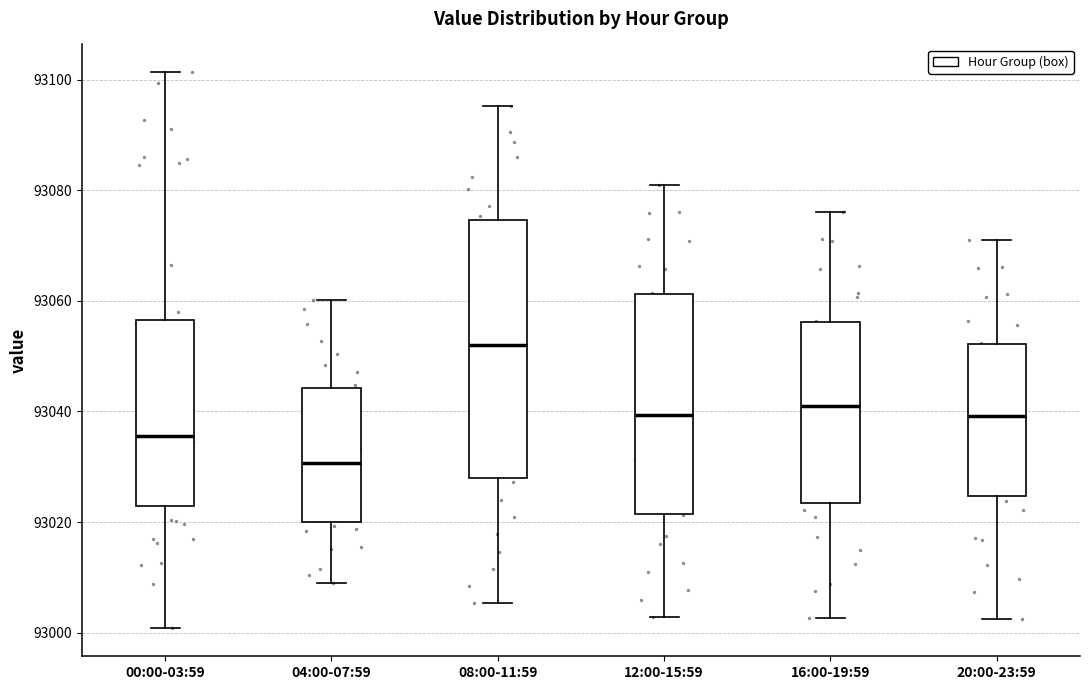

Reading left to right, read every box against the y-axis: the position of its median line, the range the box covers, and the ends of its whiskers. The values are not printed on the chart, so give them approximately, as read against the axis.

00:00-03:59: median 93036, box 93022 to 93056, whiskers 93000 to 93102
04:00-07:59: median 93030, box 93020 to 93044, whiskers 93008 to 93060
08:00-11:59: median 93052, box 93028 to 93074, whiskers 93006 to 93096
12:00-15:59: median 93040, box 93022 to 93062, whiskers 93002 to 93080
16:00-19:59: median 93040, box 93024 to 93056, whiskers 93002 to 93076
20:00-23:59: median 93040, box 93024 to 93052, whiskers 93002 to 93070